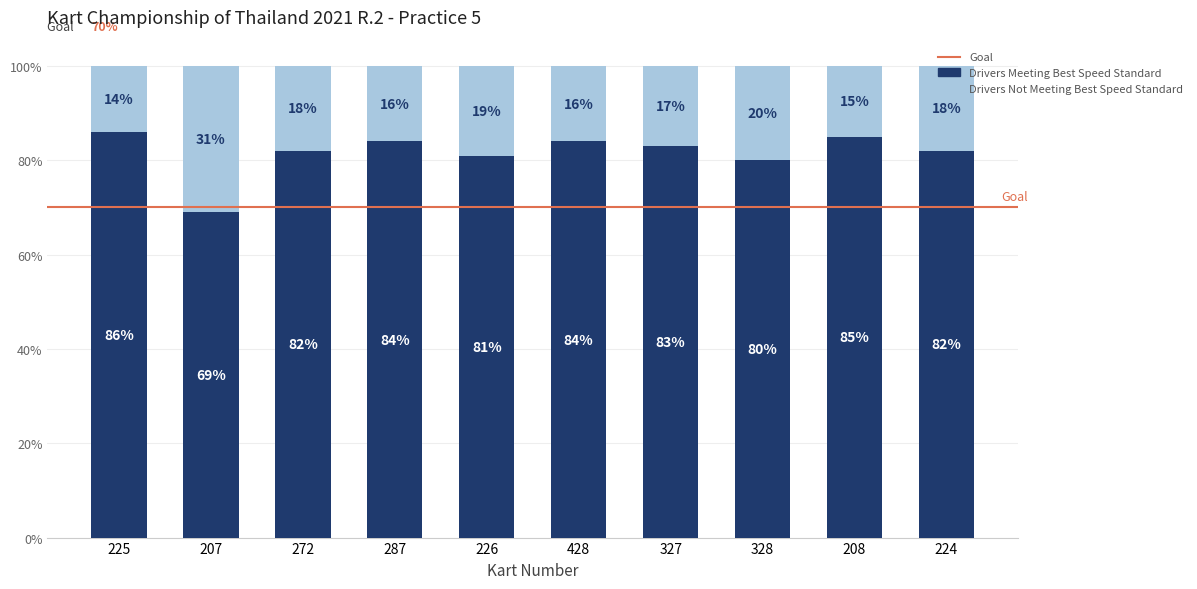

What is the total value across all series at 328?

100